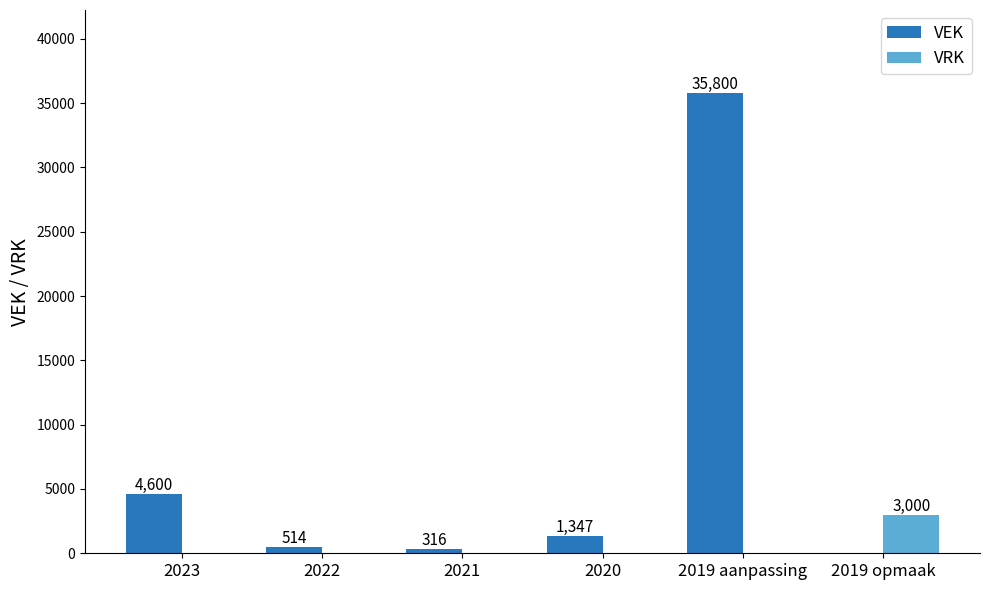

What is the sum of all VRK values?

3000